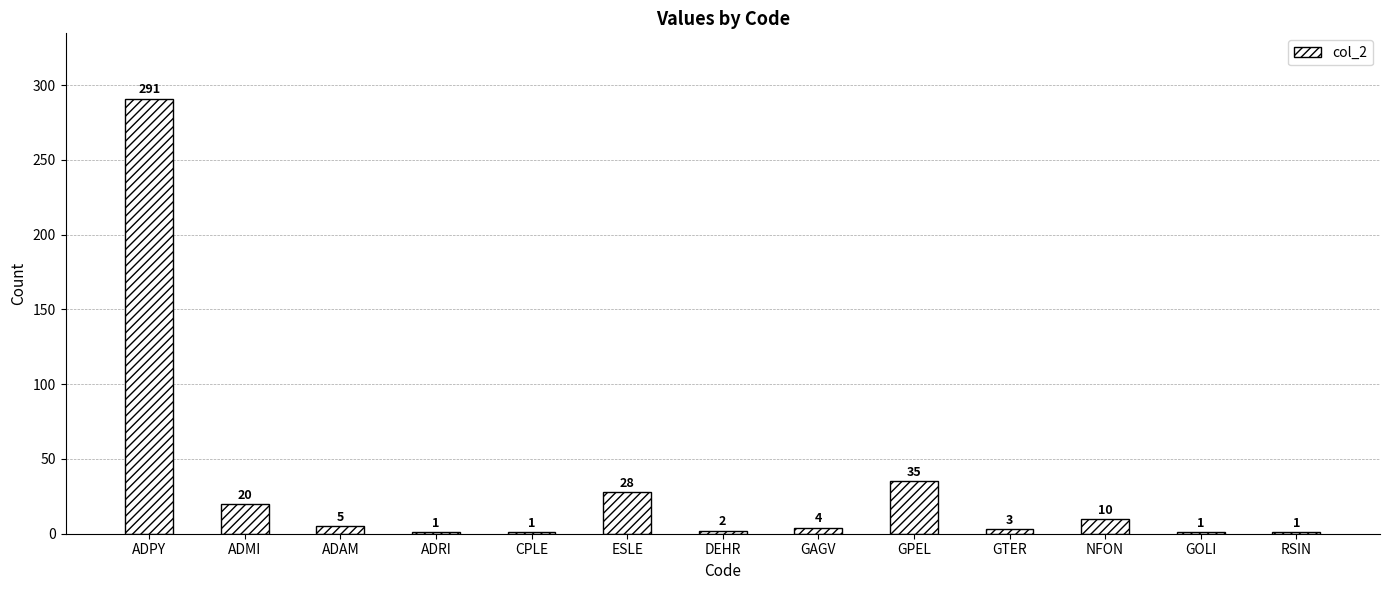

Which label corresponds to the largest value in the chart?

ADPY